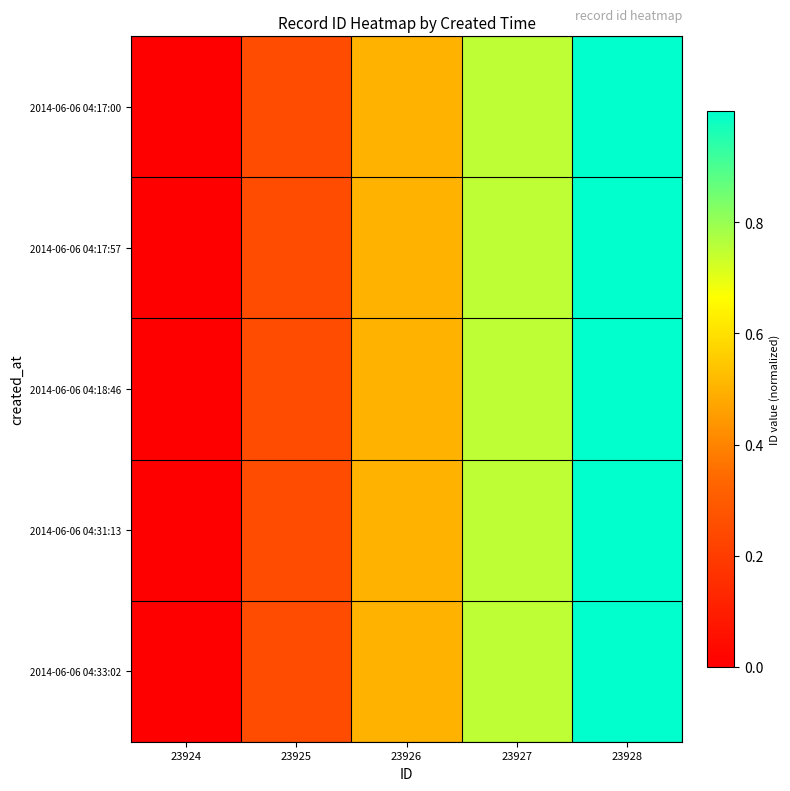

Count the number of data series in this chart.

5